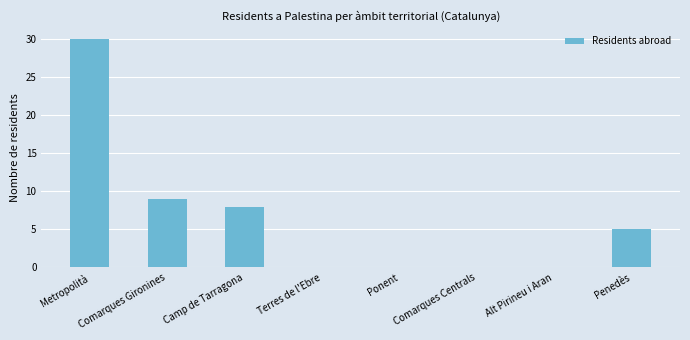

Reading left to right, what are all the values shown in this chart?

Metropolità=30	Comarques Gironines=9	Camp de Tarragona=8	Terres de l'Ebre=0	Ponent=0	Comarques Centrals=0	Alt Pirineu i Aran=0	Penedès=5